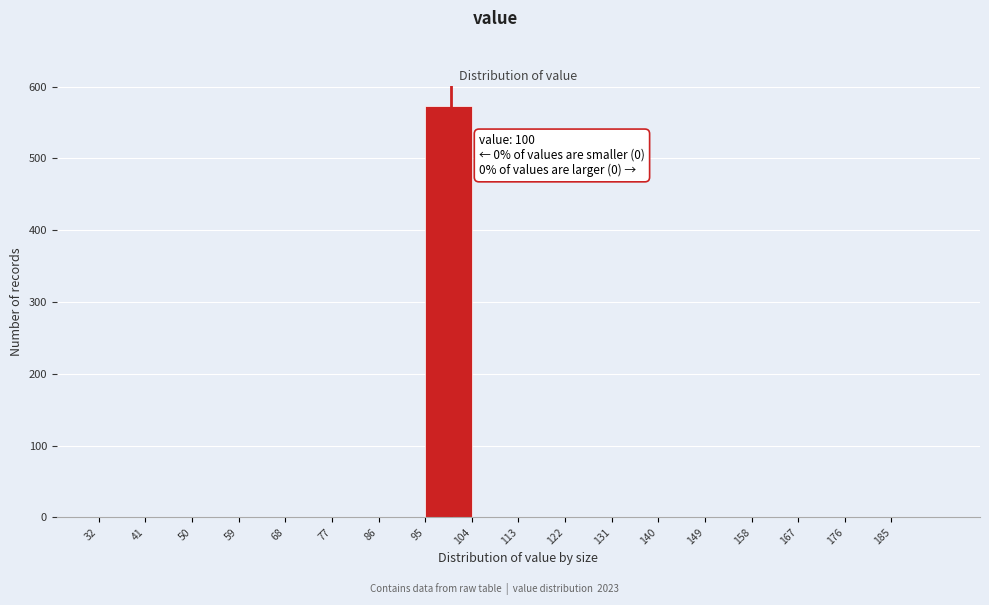

Over which range of the x-axis is the bar tallest?

95 to 104